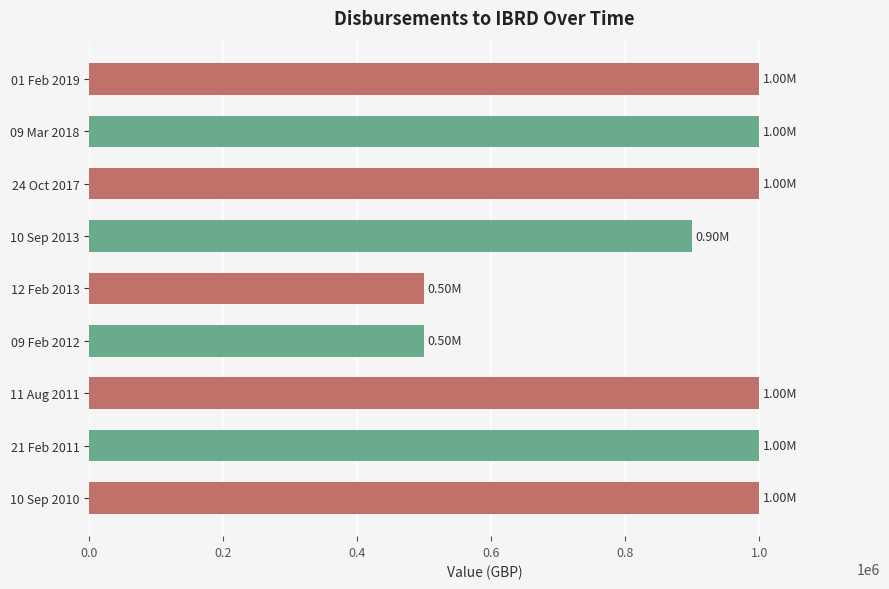

What is the minimum value shown in the chart?

500000